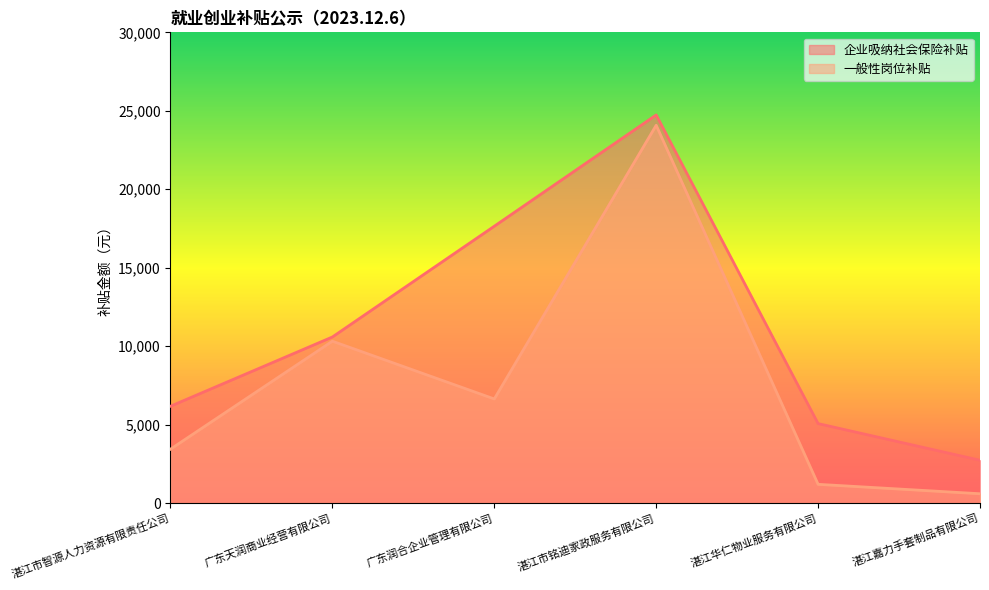

What is the label of the 1st point from the right?

湛江嘉力手套制品有限公司